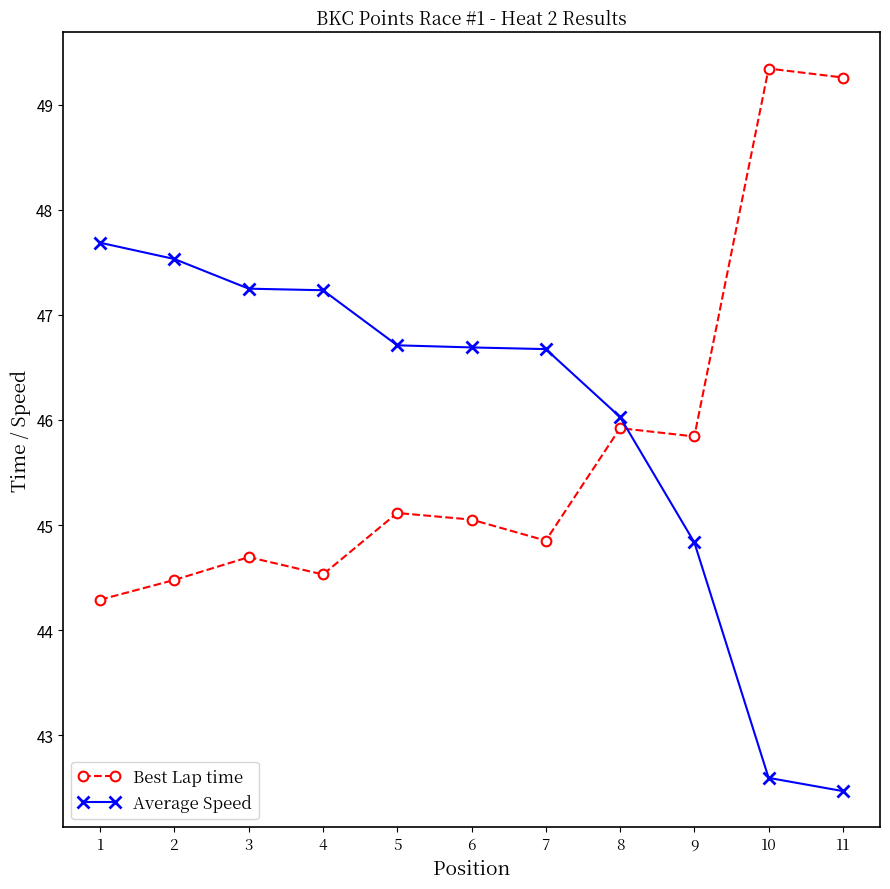

How many values in the Best Lap time series exceed 45?

6